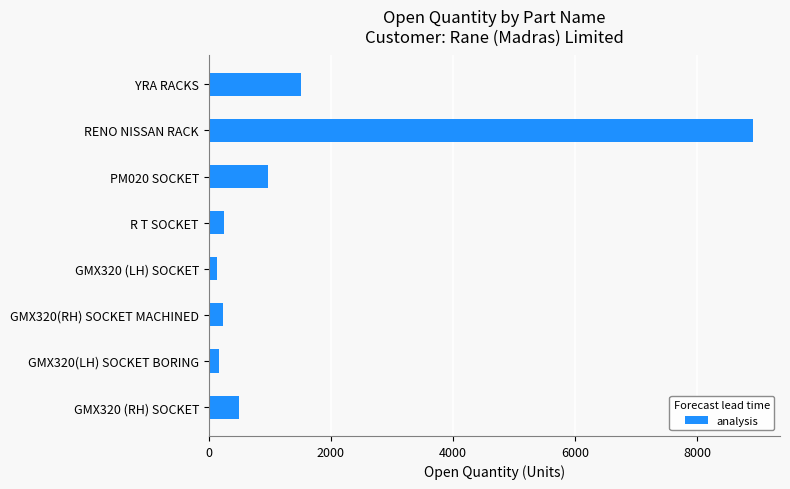

What is the label of the 2nd bar from the top?

RENO NISSAN RACK